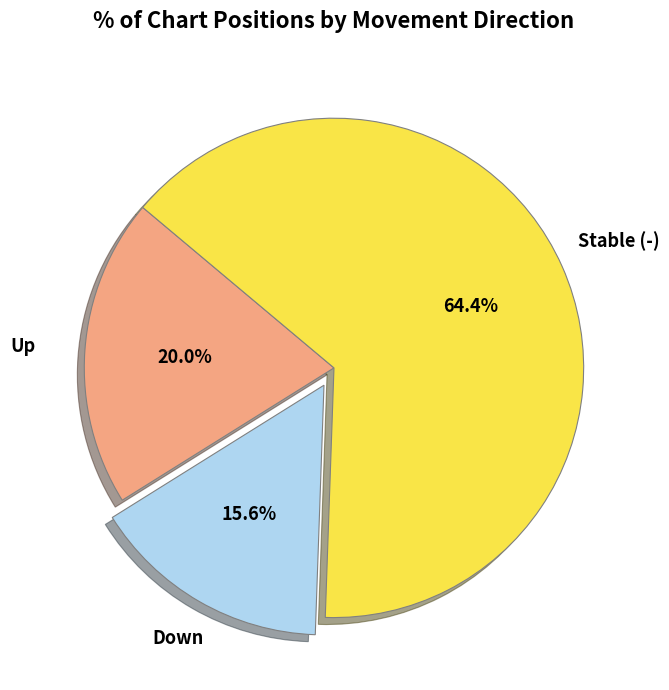

Does any single category account for the majority?

Yes